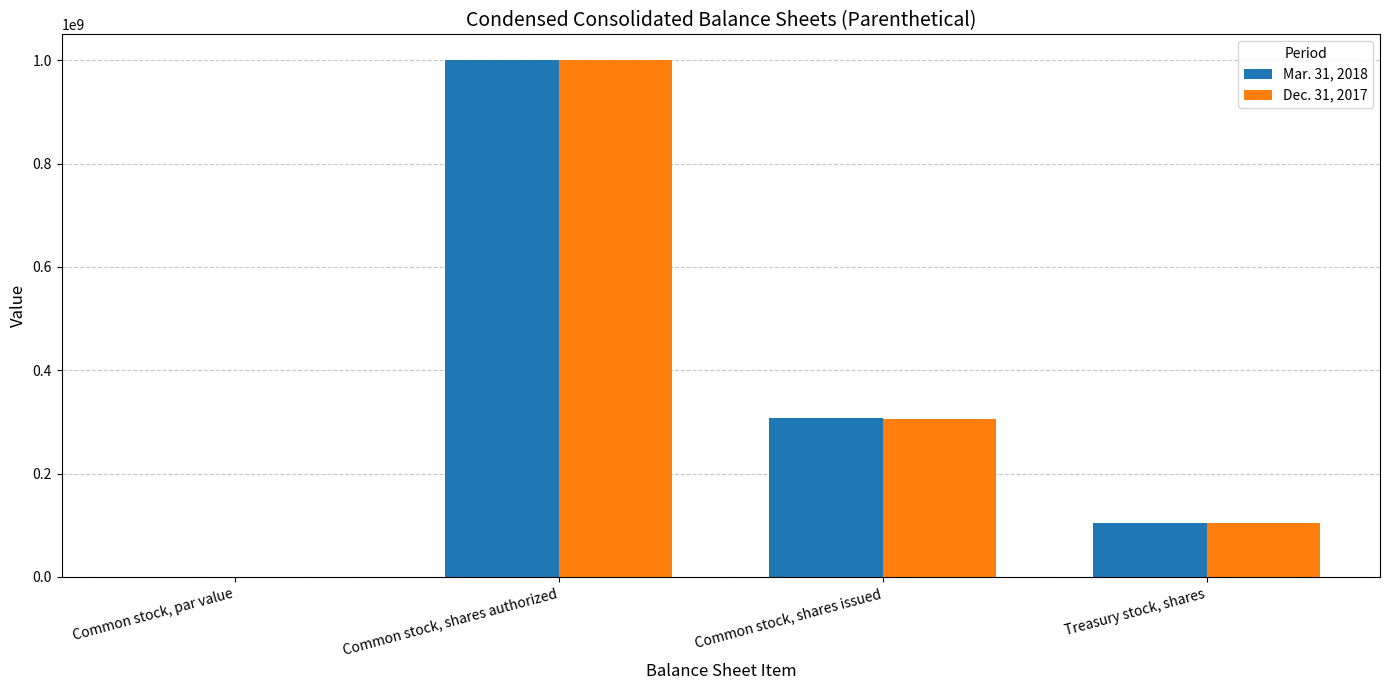

Which category has the highest value in the Dec. 31, 2017 series?

Common stock, shares authorized